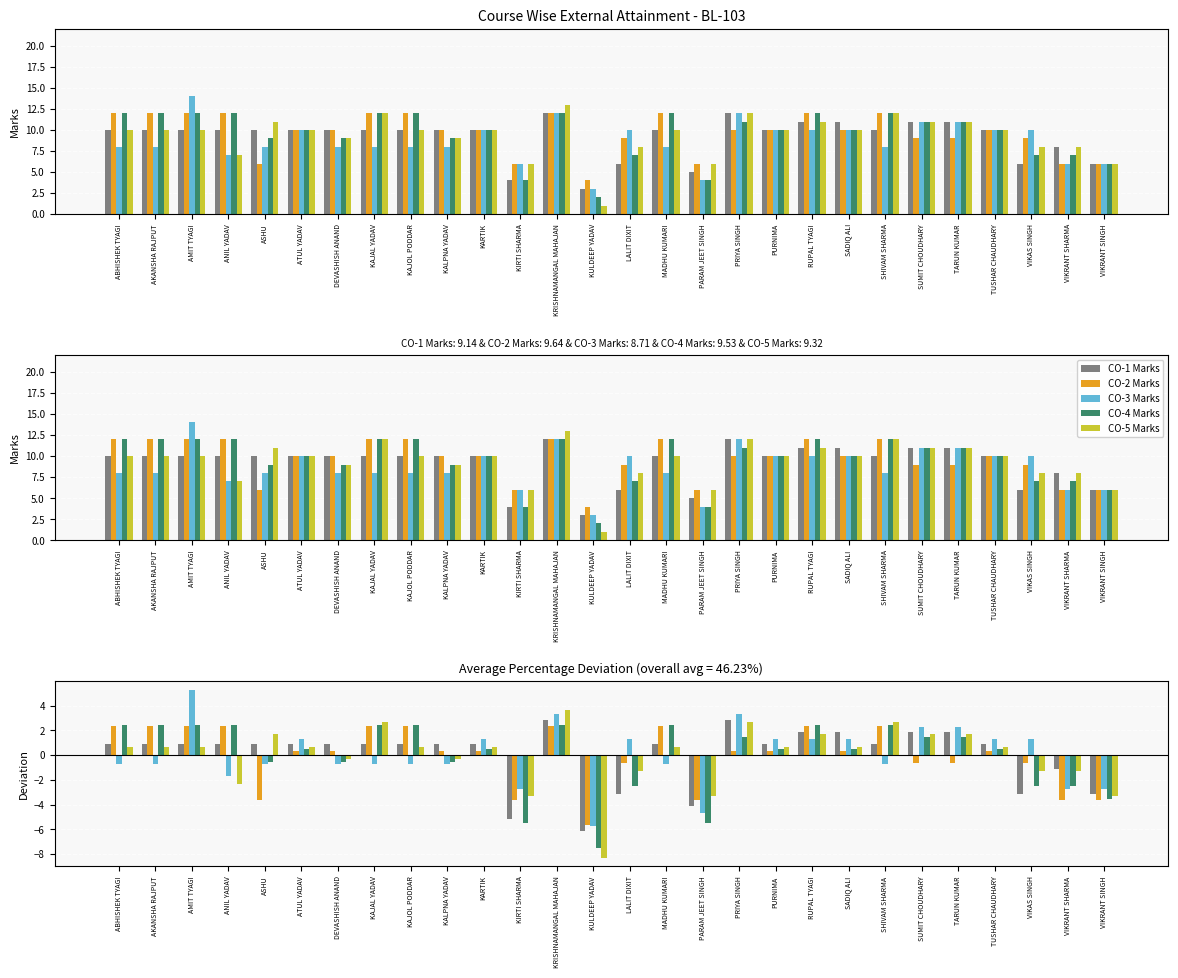

Which series changed the most between MADHU KUMARI and TUSHAR CHAUDHARY?

CO-2 Marks